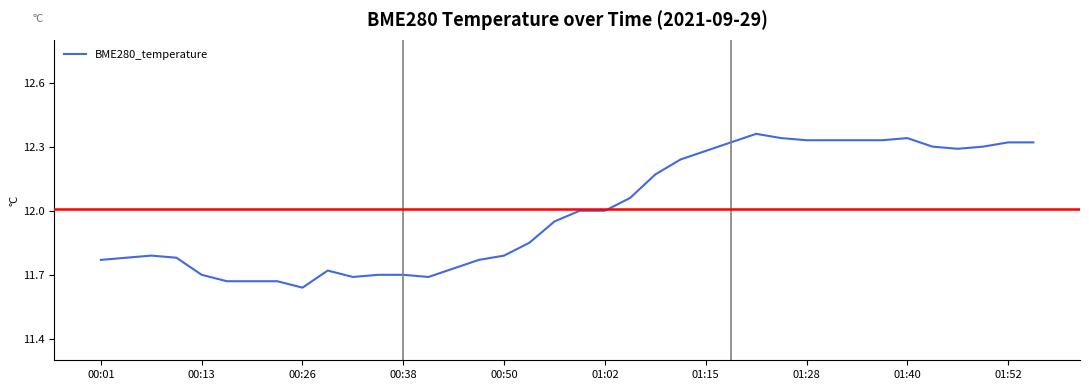

What is the difference between the maximum and minimum values?

0.7